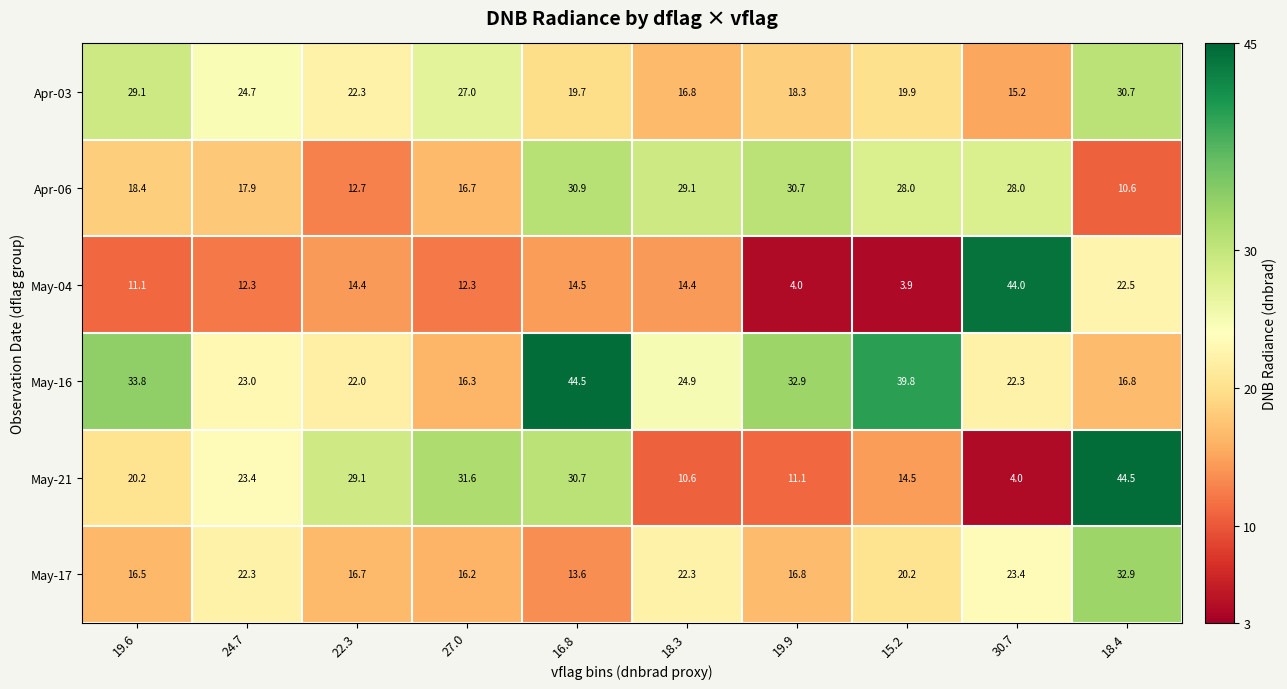

At which category is the sum across all series the highest?

18.4